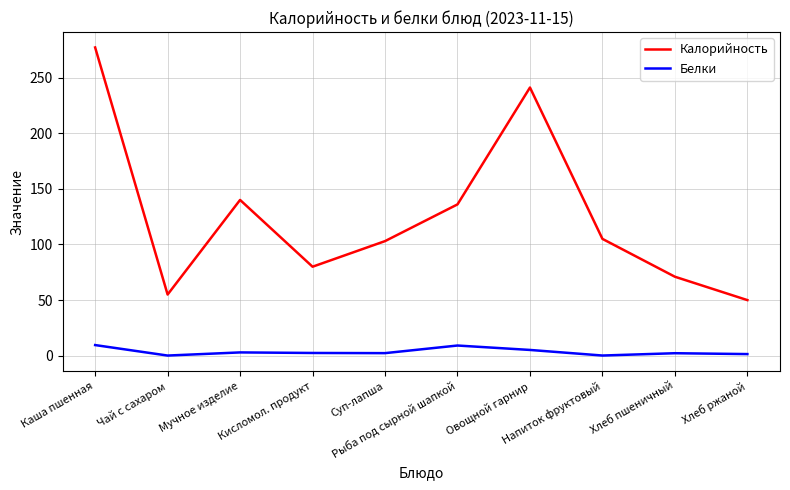

Which series has the widest spread of values?

Калорийность